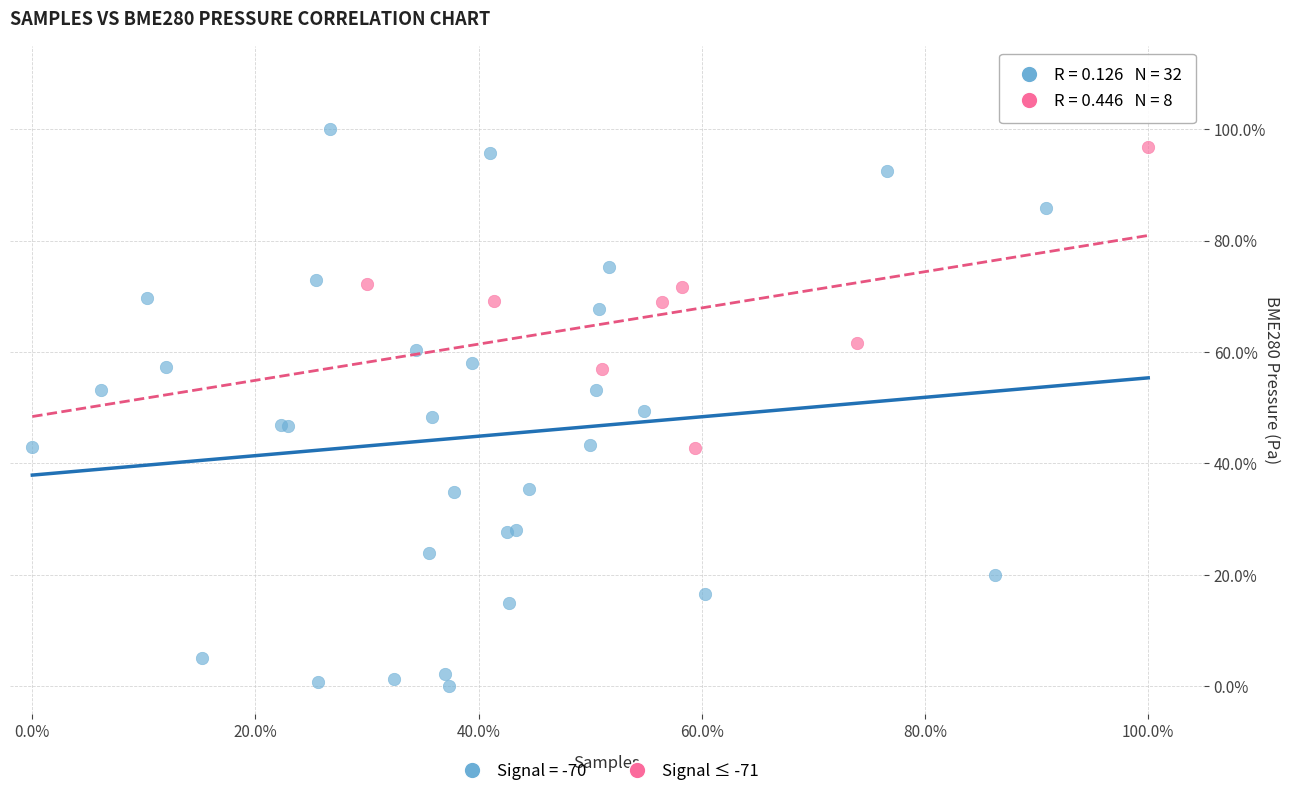

What are all the series names shown in the legend?

Signal = -70, Signal ≤ -71